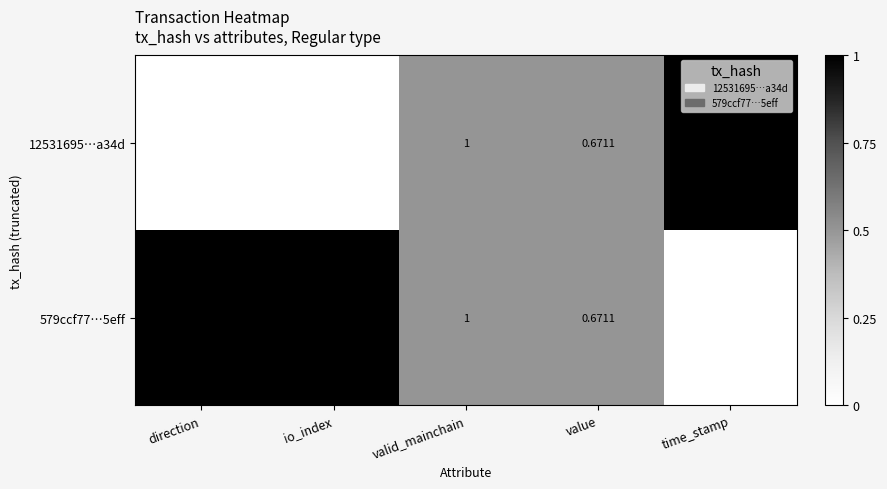

At which category is the sum across all series the highest?

time_stamp